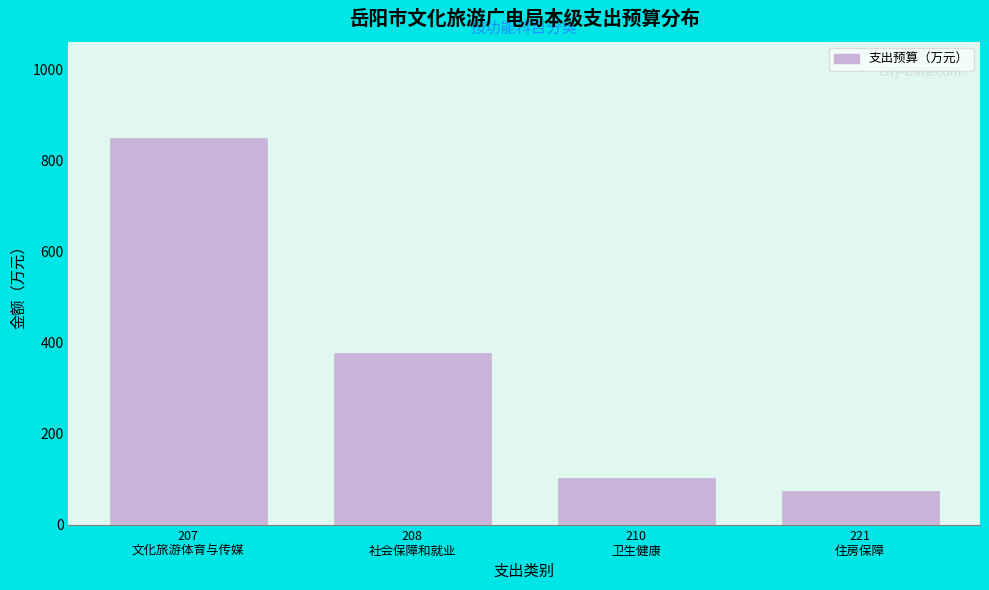

Reading right to left, transcribe all the data shown in this chart.

74.2	103.2	376.6	848.0